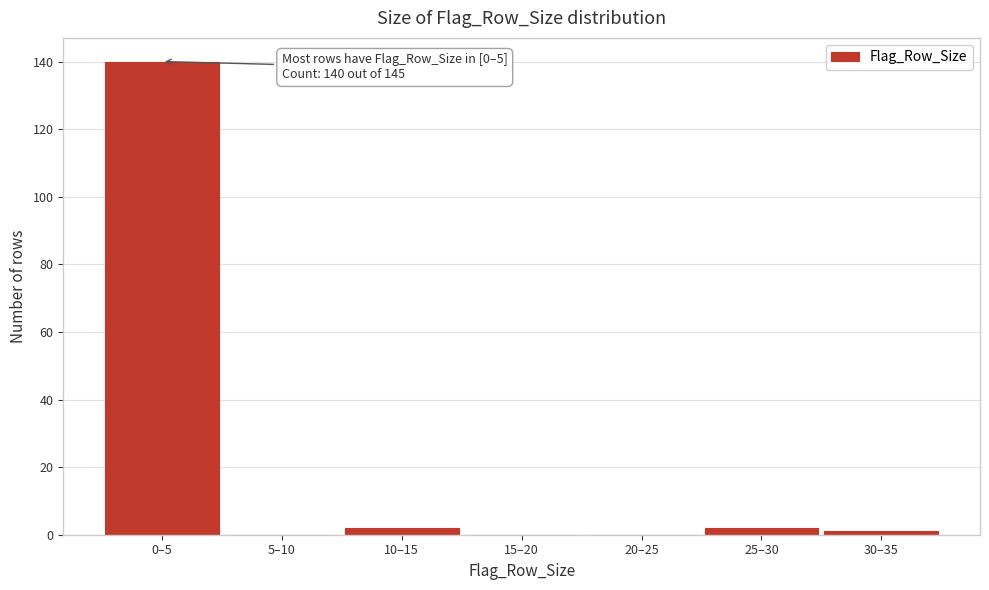

Reading left to right, list all the values displayed in this chart.

0–5=140	5–10=0	10–15=2	15–20=0	20–25=0	25–30=2	30–35=1